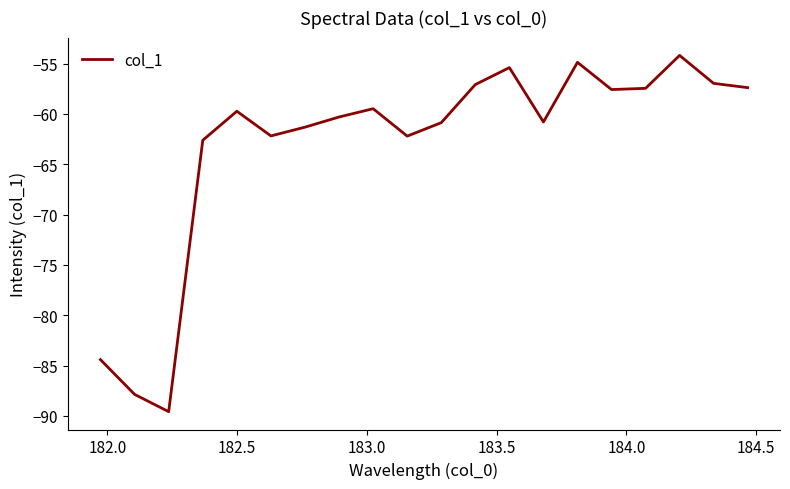

What is the sum of all values?

-1262.4